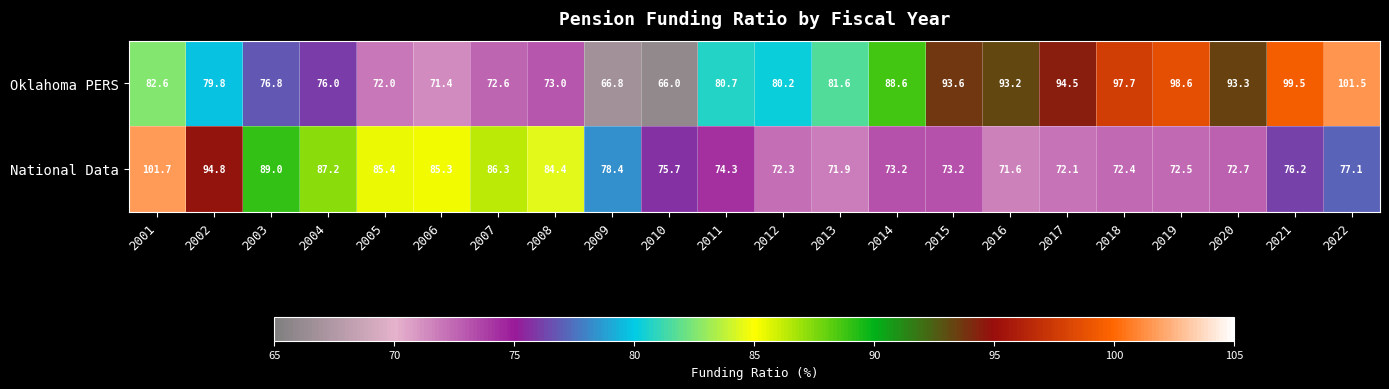

What is the difference between the maximum and minimum values in the National Data series?

30.1